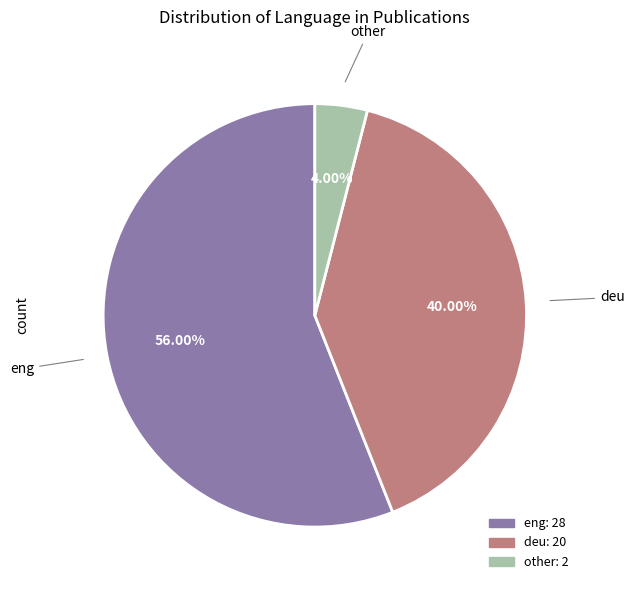

Is there any slice that represents more than half of the pie?

Yes